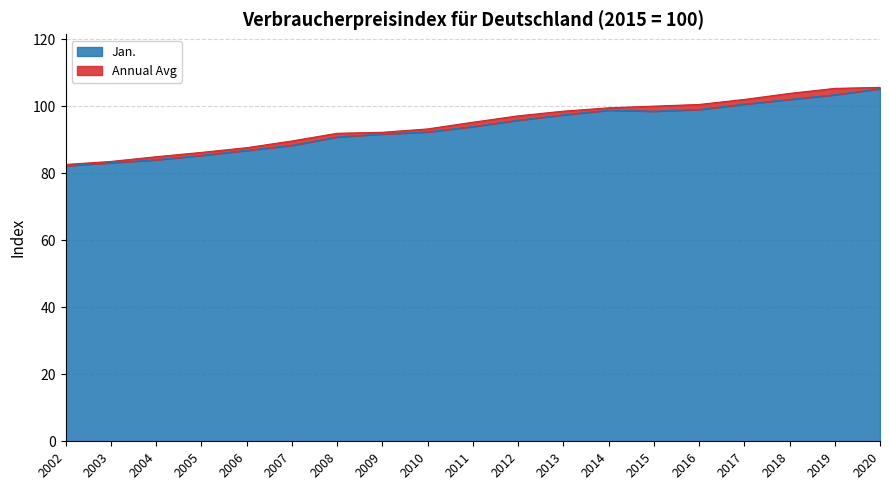

Between 2012 and 2018, which series saw the biggest shift?

Annual Avg